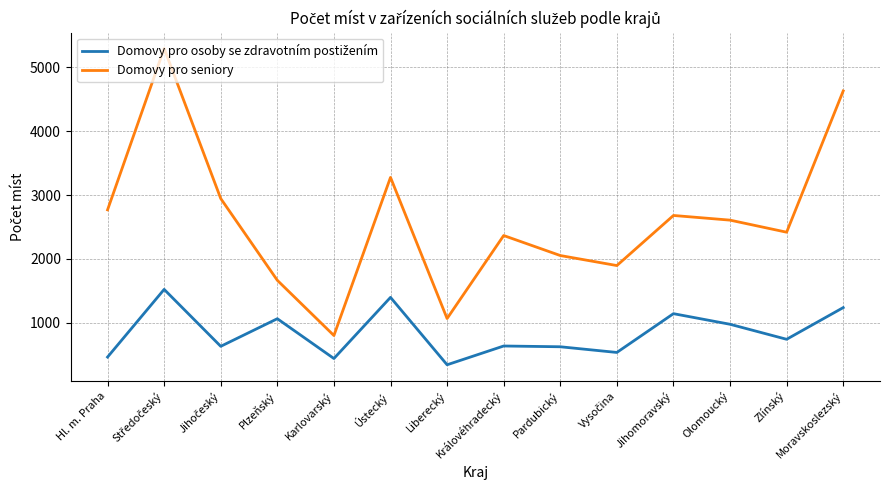

What is the total value across all series at Olomoucký?

3584